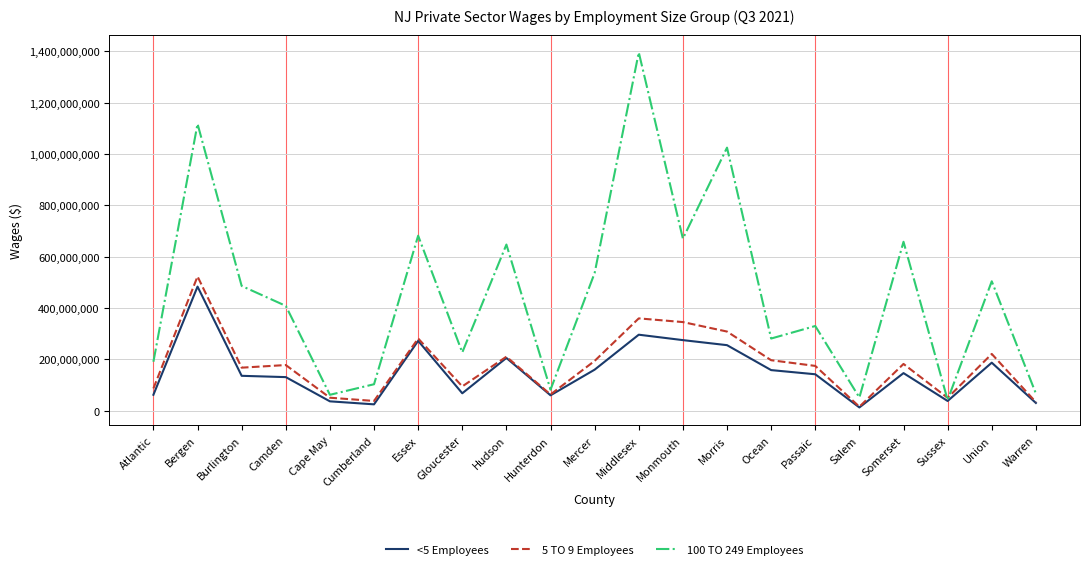

How many lines are shown in the chart?

3